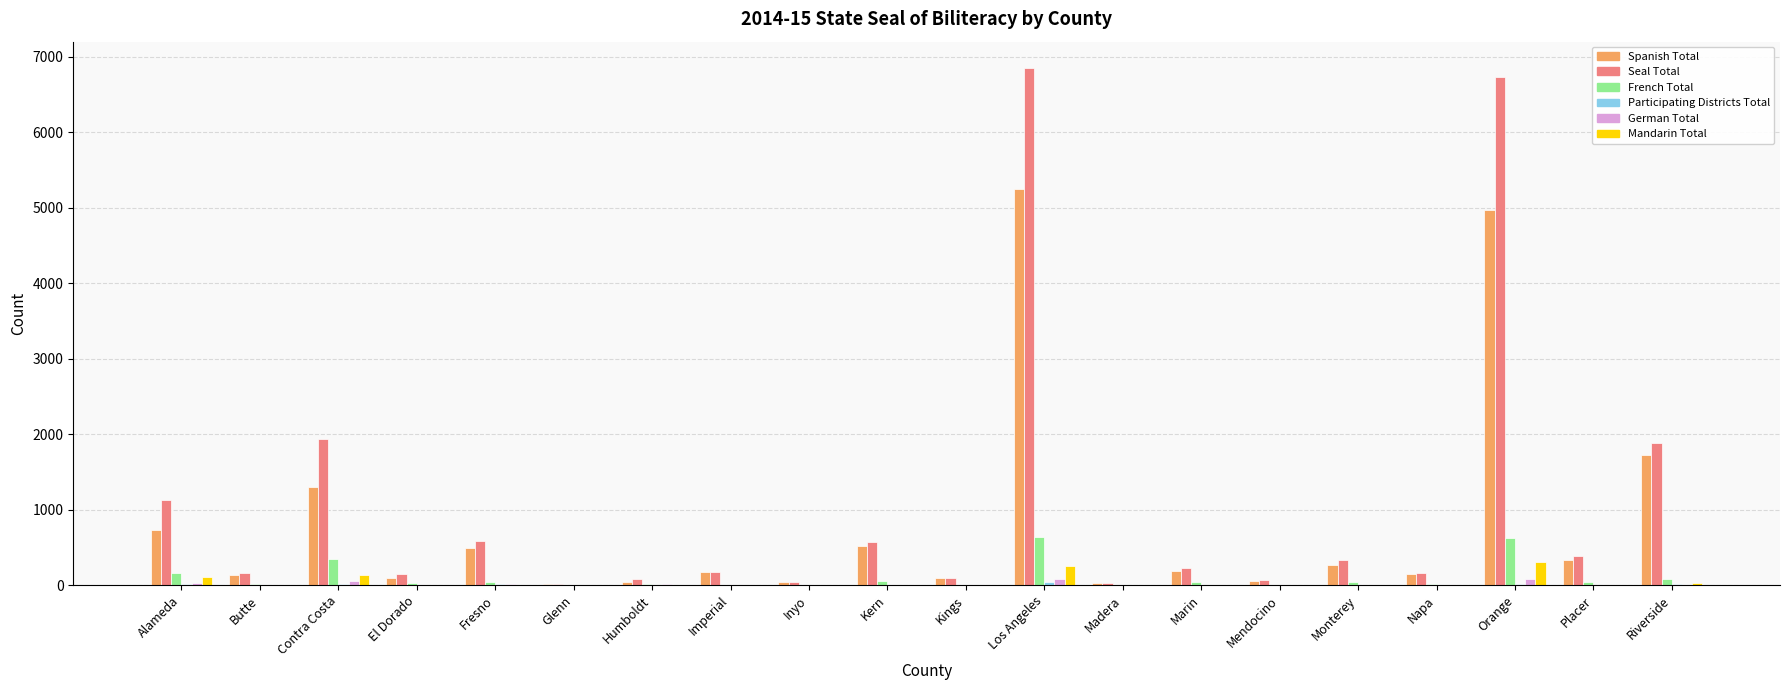

What is the sum of all French Total values?

2145